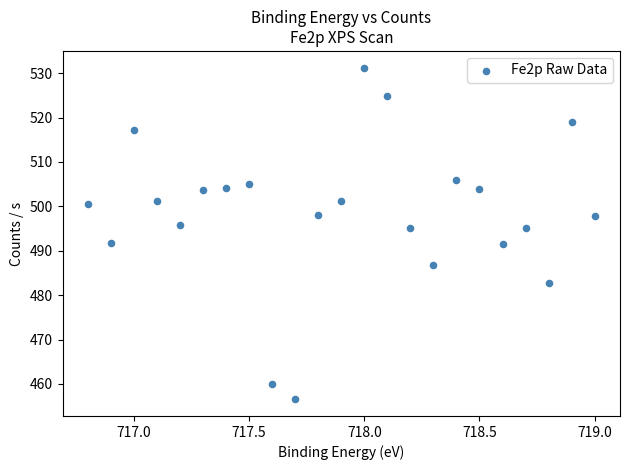

What is the range of Y values (max minus min)?

74.7